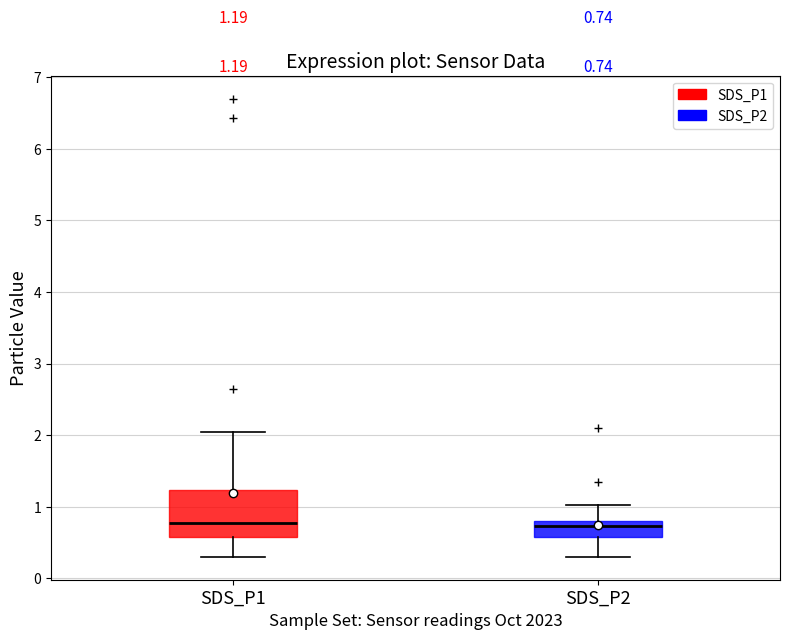

Comparing the boxes themselves (not the whiskers), which one is the tallest?

SDS_P1